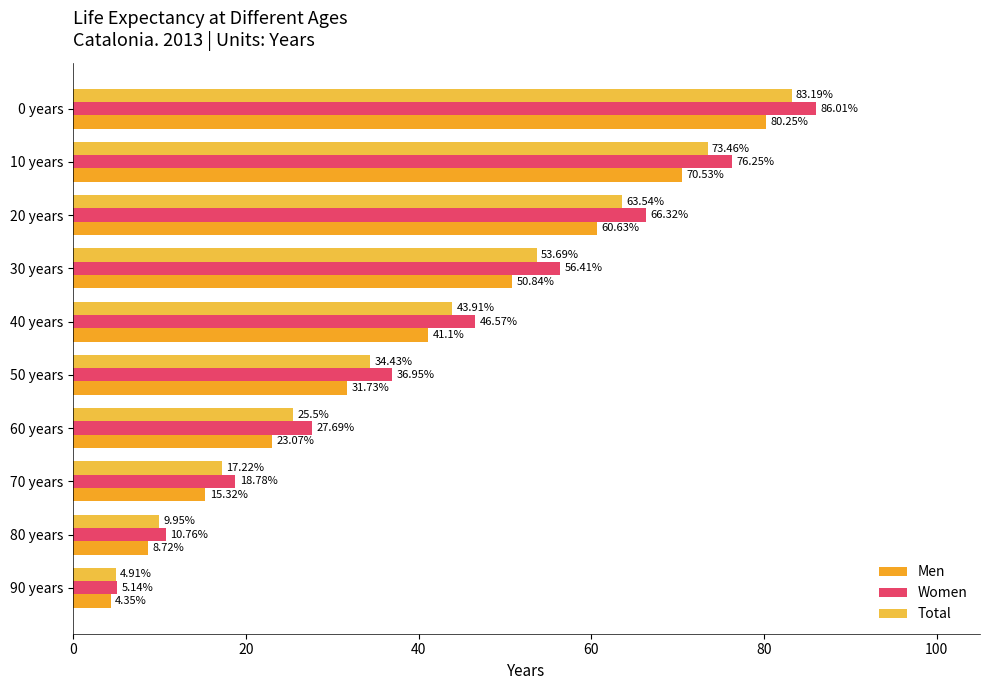

How many data points in Men are less than 41?

5